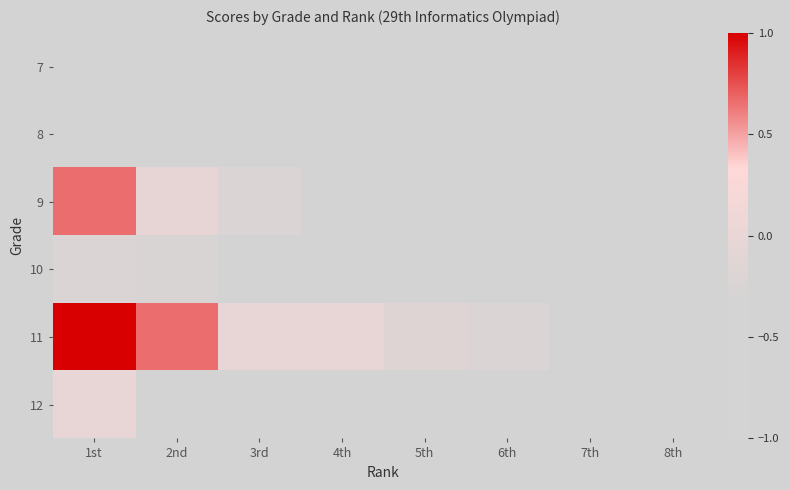

Is the value of 10 at 5th greater than the value of 7 at 2nd?

No